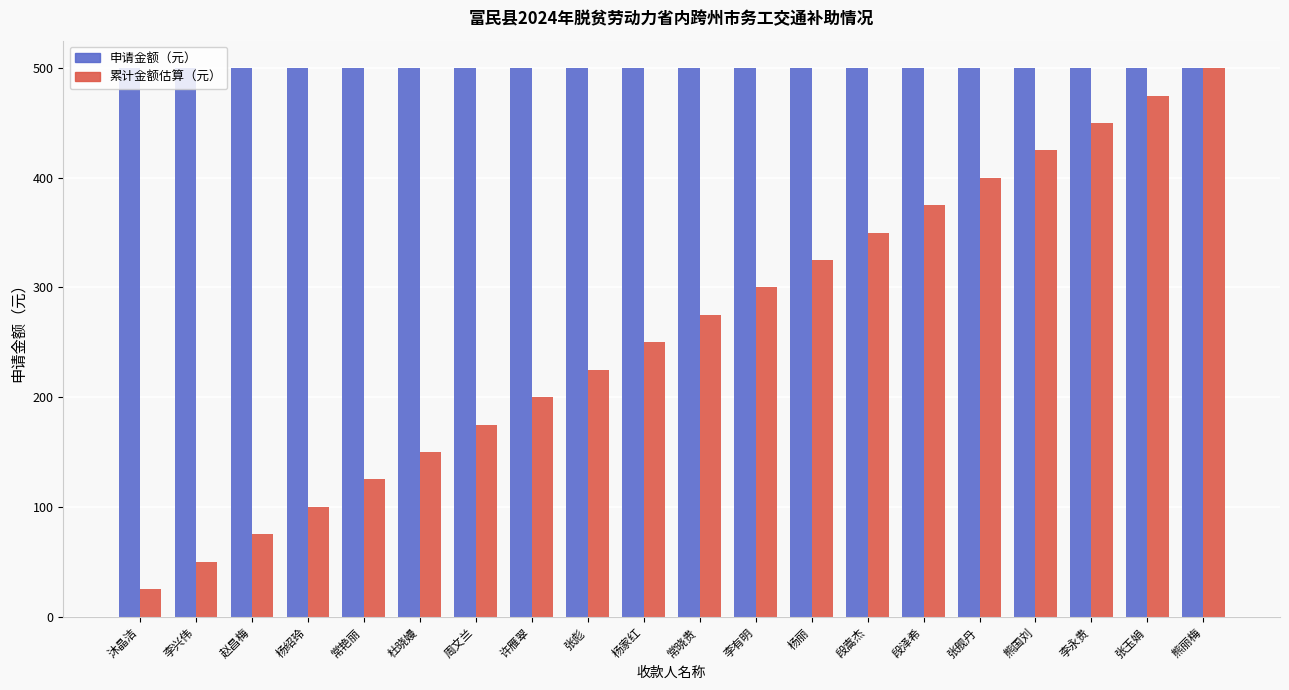

Which series has the largest total across all categories?

申请金额（元）